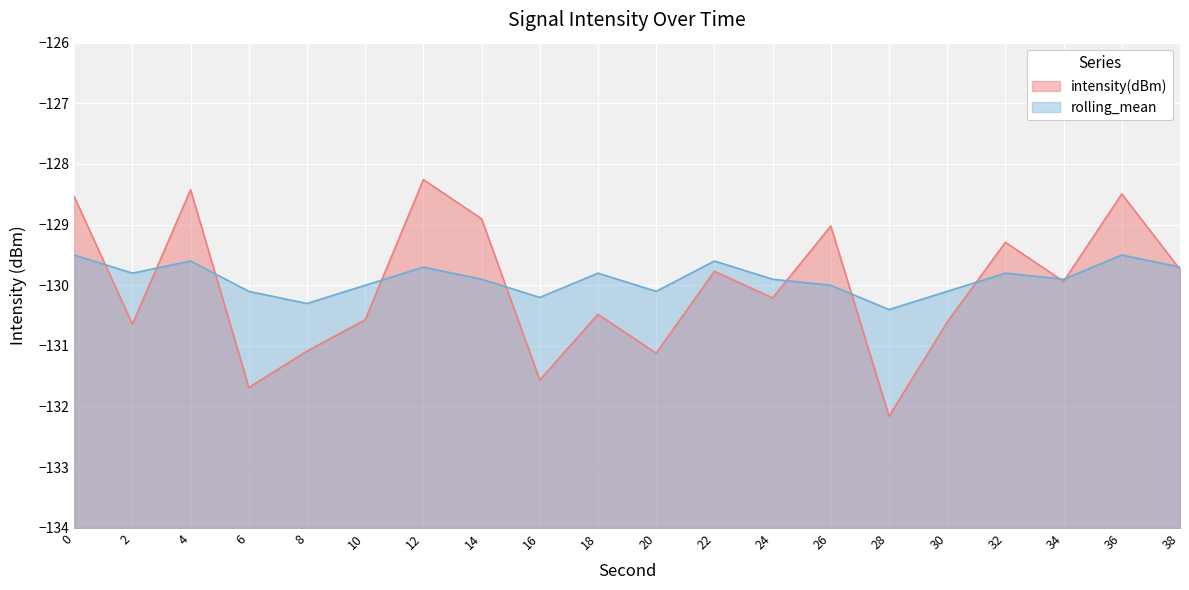

Reading left to right, what are all the values shown in this chart?

intensity(dBm): 0=-128.5	2=-130.6	4=-128.4	6=-131.7	8=-131.1	10=-130.6	12=-128.3	14=-128.9	16=-131.6	18=-130.5	20=-131.1	22=-129.8	24=-130.2	26=-129.0	28=-132.2	30=-130.6	32=-129.3	34=-129.9	36=-128.5	38=-129.7
rolling_mean: 0=-129.5	2=-129.8	4=-129.6	6=-130.1	8=-130.3	10=-130.0	12=-129.7	14=-129.9	16=-130.2	18=-129.8	20=-130.1	22=-129.6	24=-129.9	26=-130.0	28=-130.4	30=-130.1	32=-129.8	34=-129.9	36=-129.5	38=-129.7